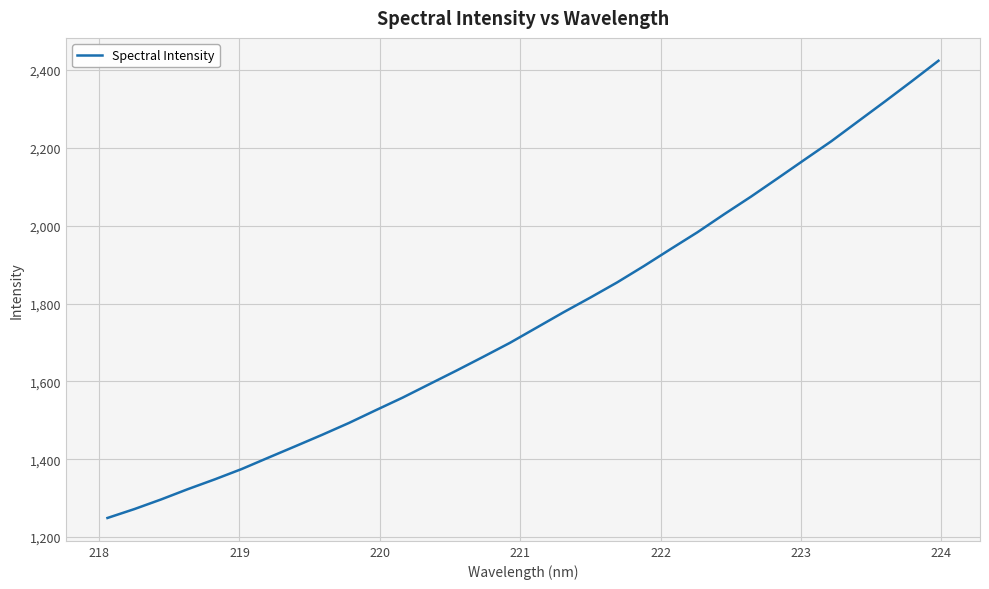

Count the number of values greater than 1738.

16